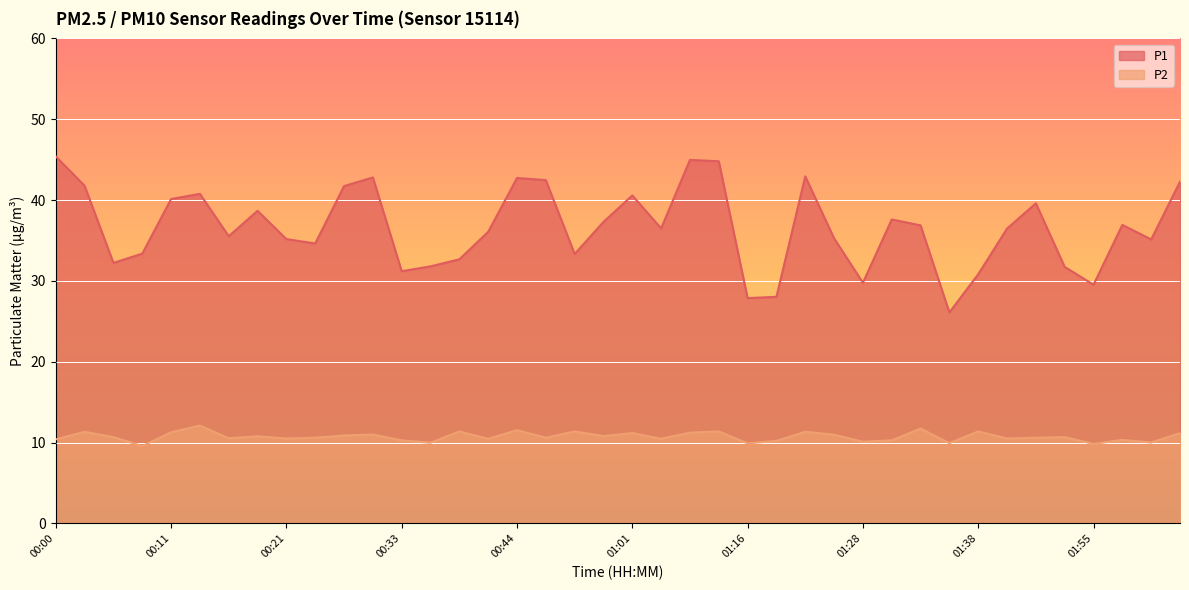

True or false: P1 and P2 cross at least once.

False